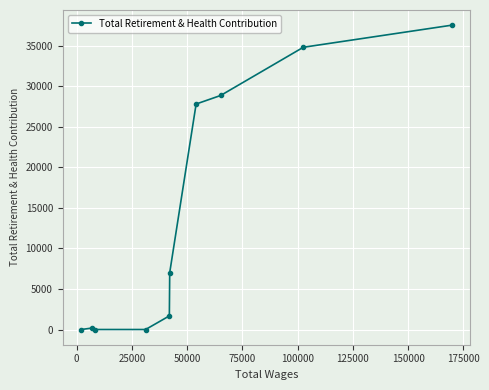

Reading right to left, extract all data points from this chart.

37550	34827	28881	27825	7020	1680	0	0	184	0